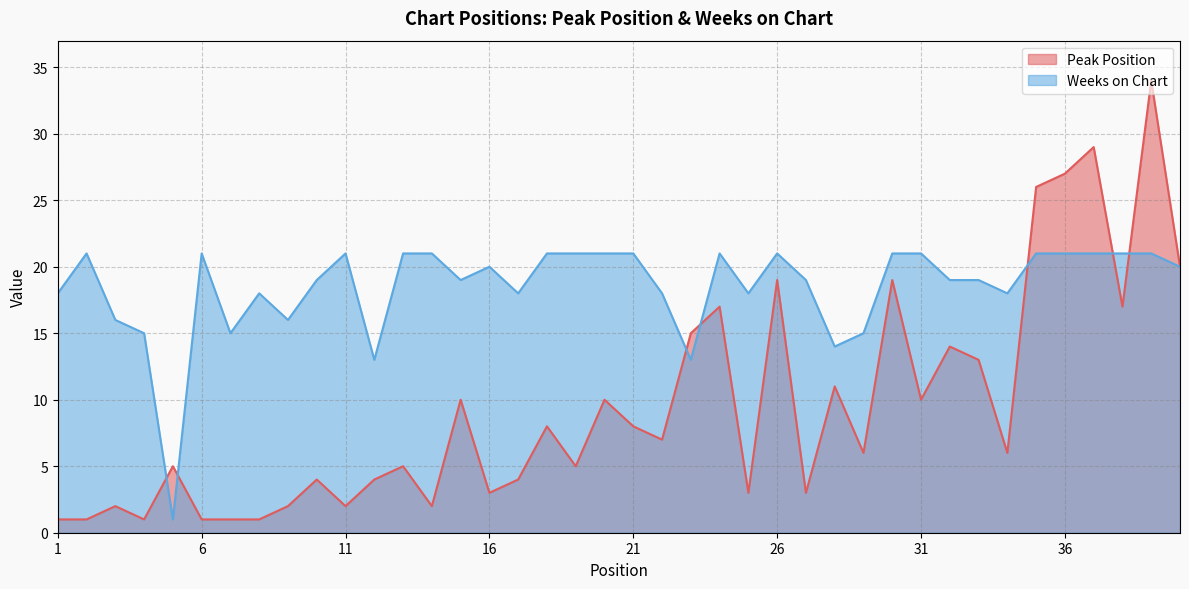

Which has a higher value, 25 or 15?

15